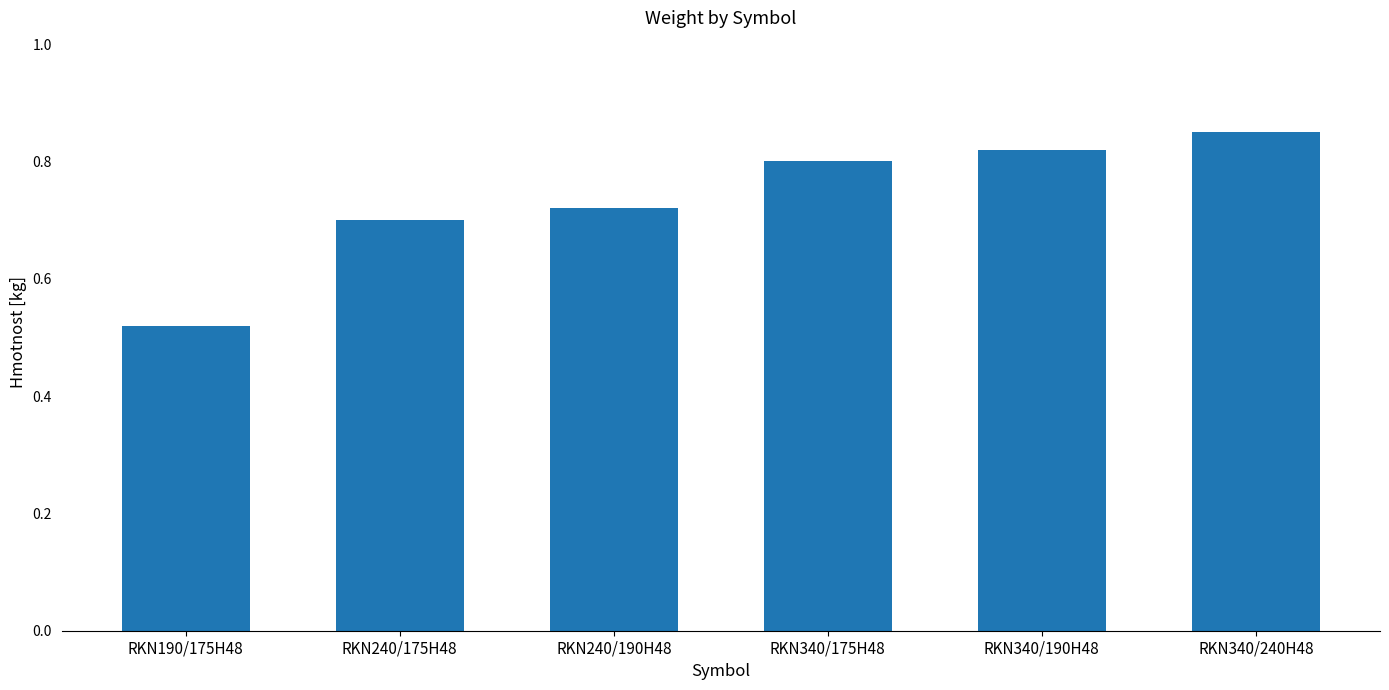

What position from the right is RKN240/175H48?

5